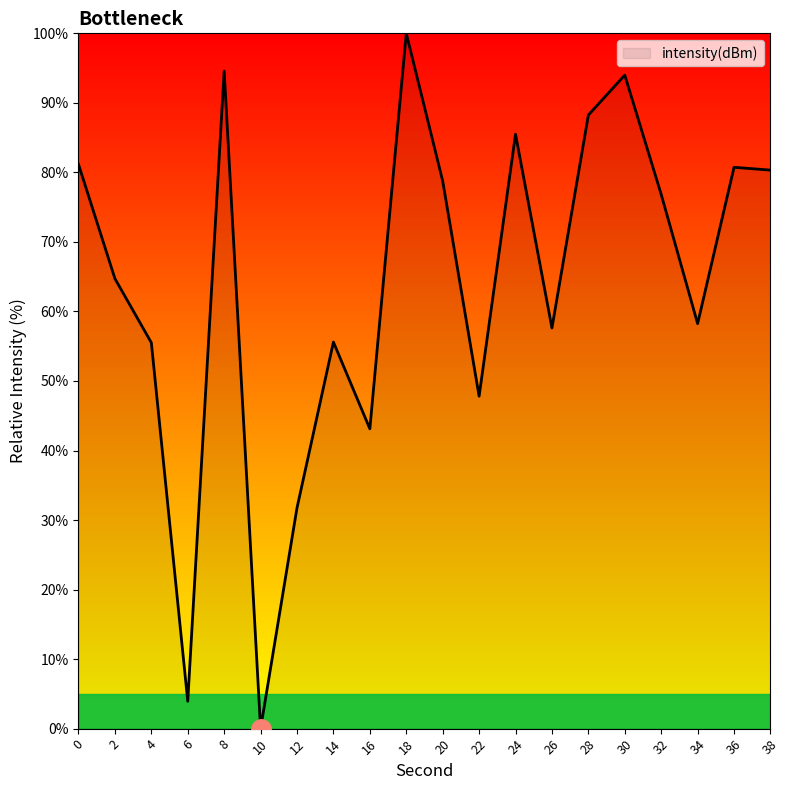

Between 32 and 38, which is larger?

38